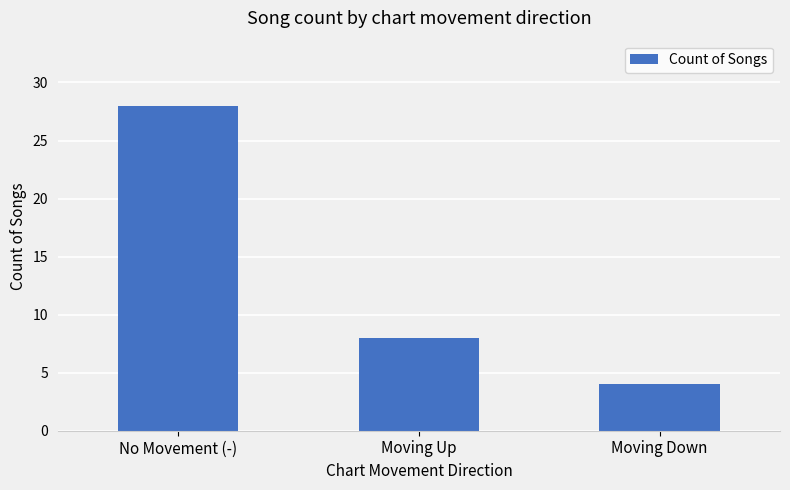

What is the difference between the values at Moving Down and No Movement (-)?

24